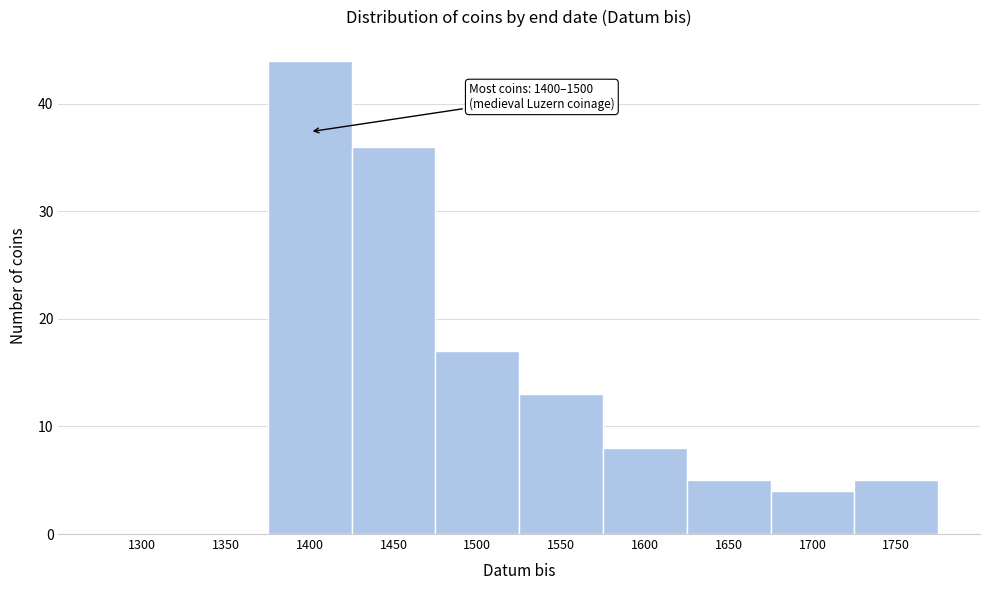

Reading left to right, transcribe all the data shown in this chart.

1300=0	1350=0	1400=44	1450=36	1500=17	1550=13	1600=8	1650=5	1700=4	1750=5